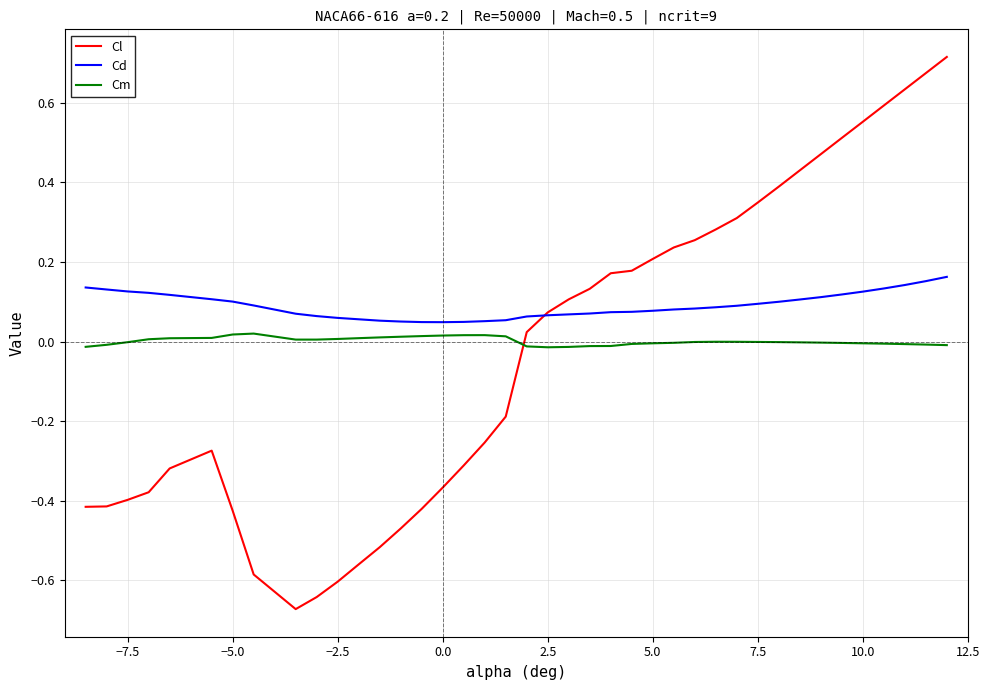

At how many categories does at least one series exceed 0?

40